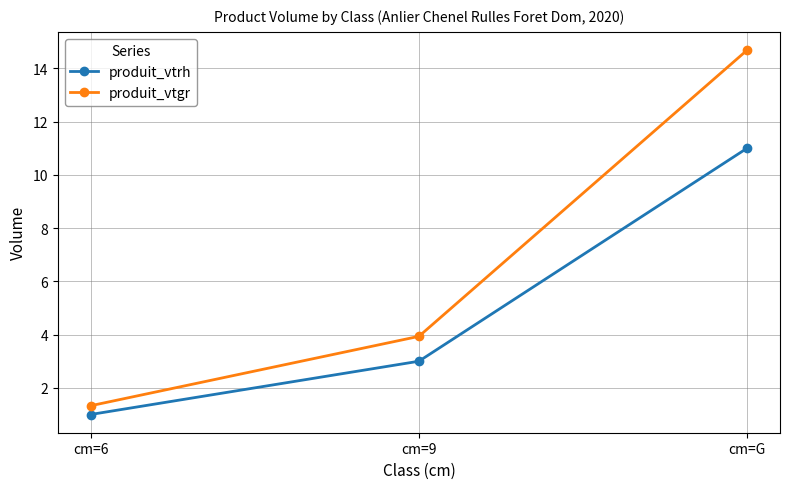

Reading right to left, extract all data points from this chart.

produit_vtrh: 11.0	3.0	1.0
produit_vtgr: 14.7	3.9	1.3